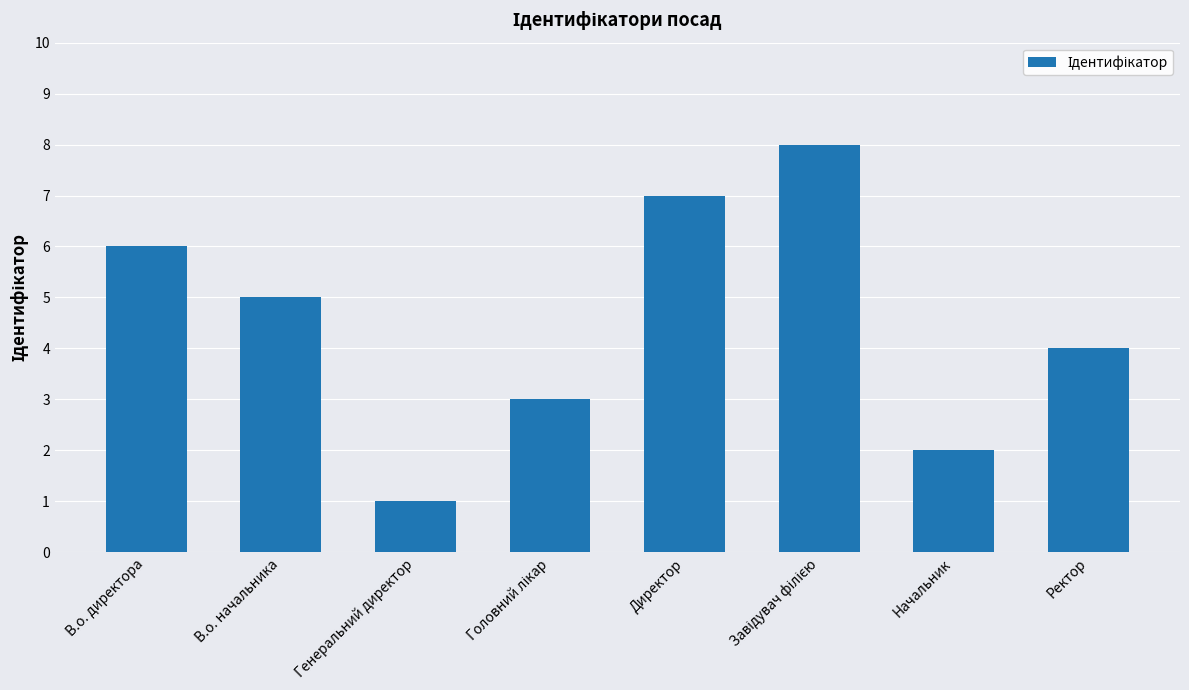

What position from the left is Генеральний директор?

3